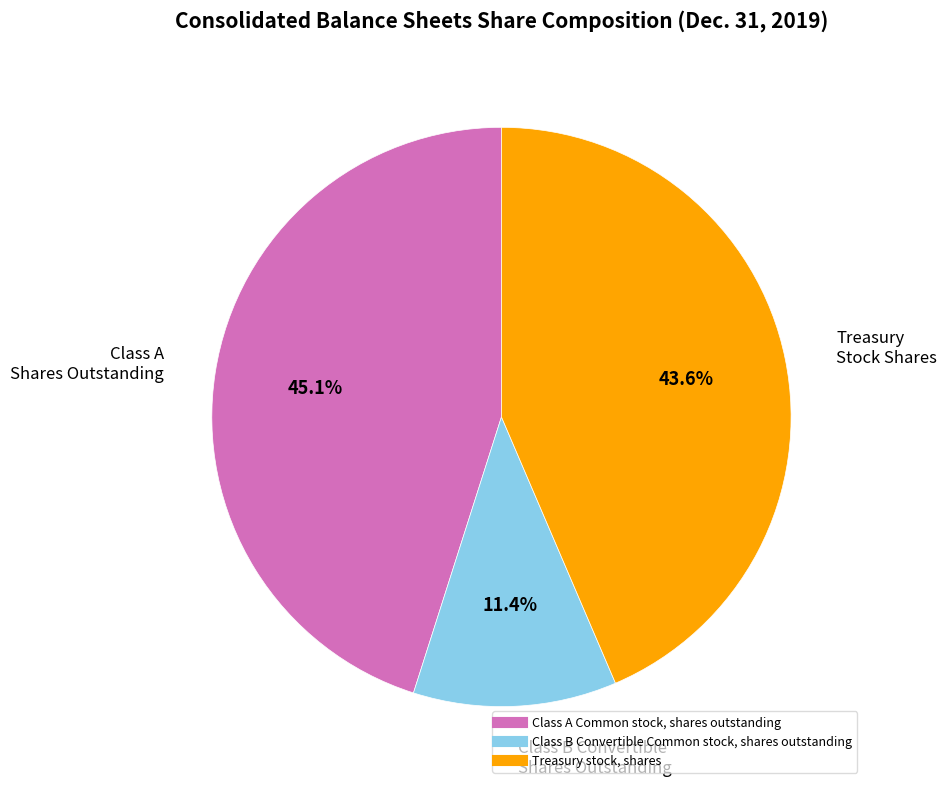

What is the ratio of the value at Class B Convertible Common stock, shares outstanding to the value at Class A Common stock, shares outstanding?

0.3